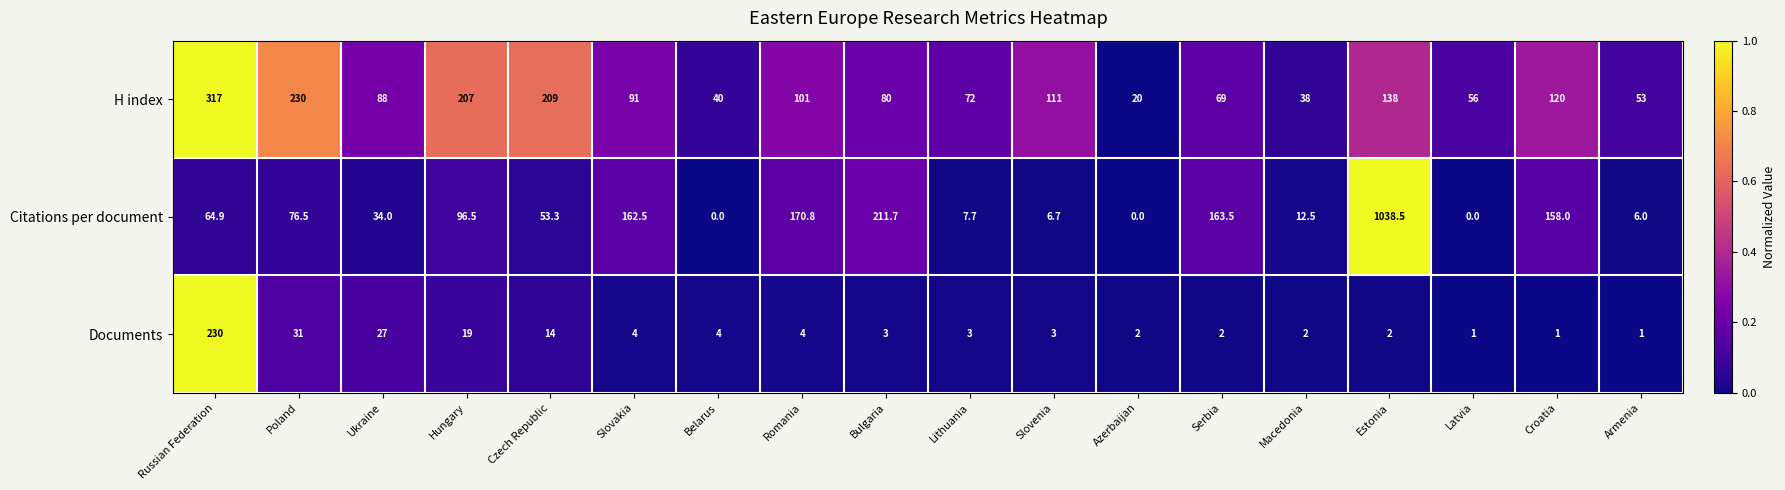

Rank the series at Azerbaijan from highest to lowest value.

H index, Documents, Citations per document